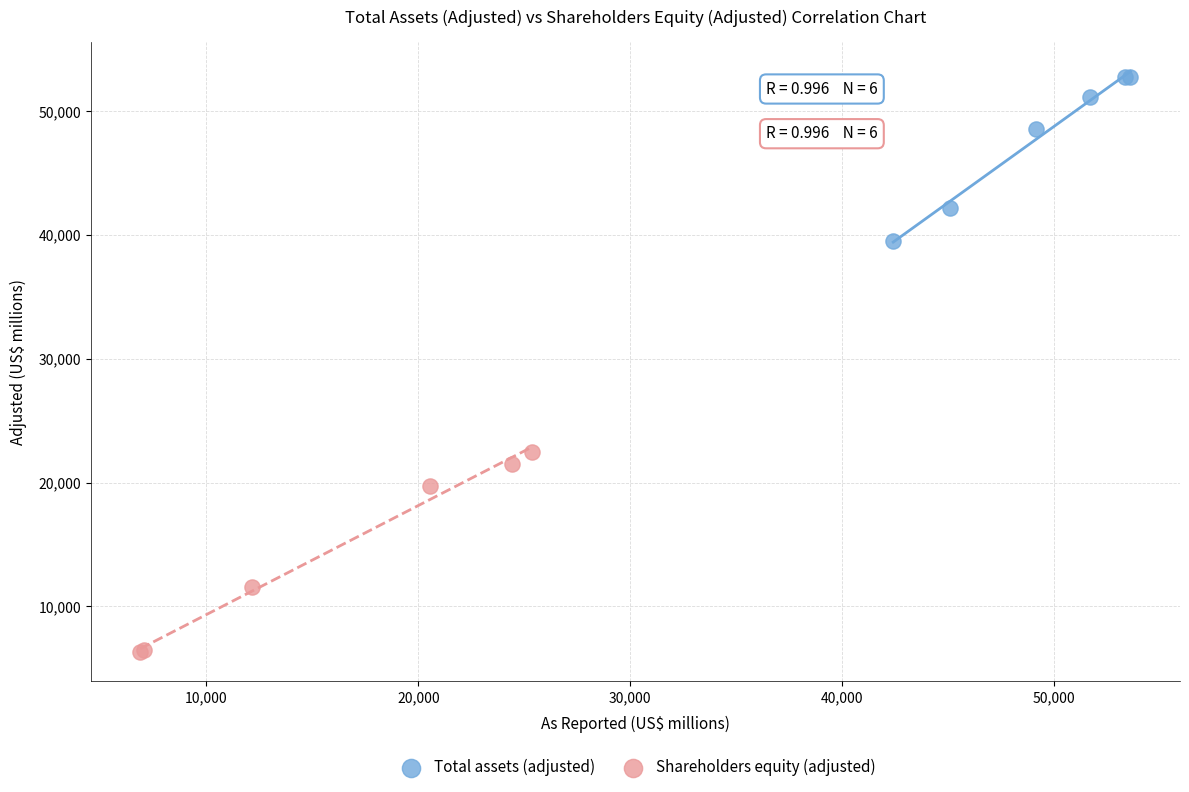

What are all the series names shown in the legend?

Total assets (adjusted), Shareholders equity (adjusted)